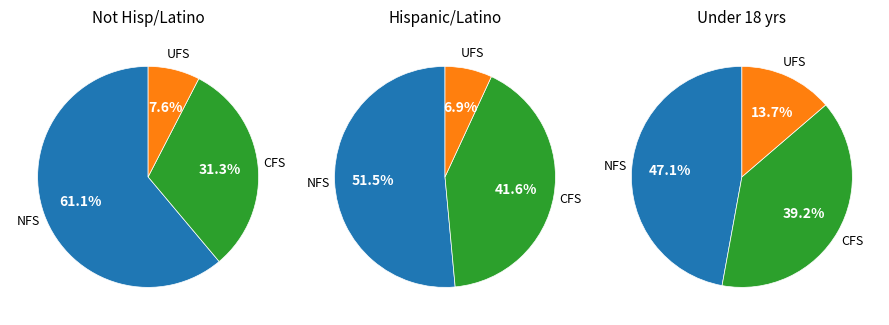

Do 1 and 0 together represent more than half of the pie?

Yes